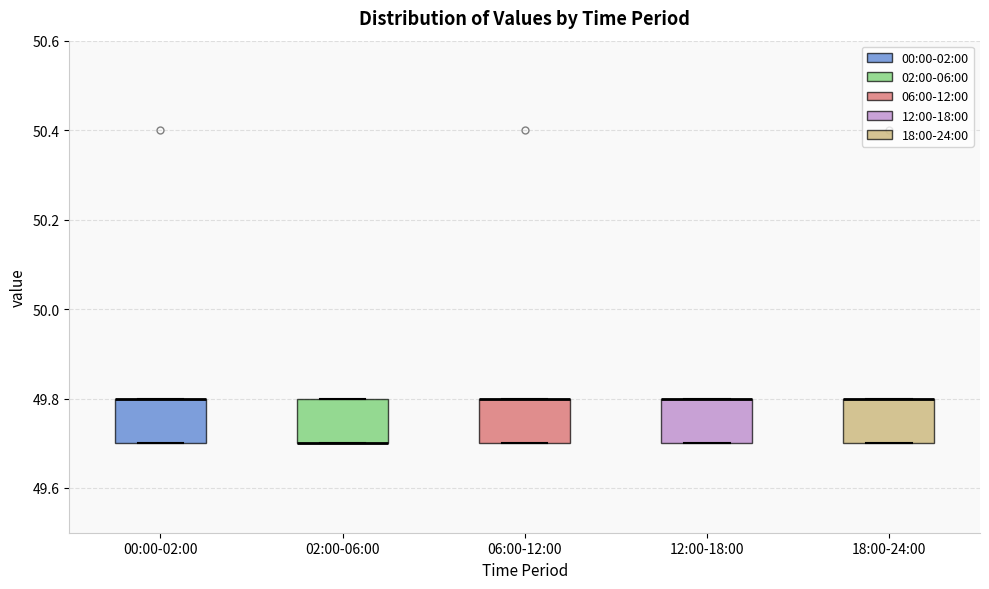

Reading left to right, transcribe this box plot: for each box, give where its median line is, the range the box spans, and where its two whiskers end, as read against the y-axis. The values are not printed on the chart, so give them approximately, as read against the axis.

00:00-02:00: median 49.8 (drawn on the box's upper edge), box 49.7 to 49.8, whiskers 49.7 to 49.8
02:00-06:00: median 49.7 (drawn on the box's lower edge), box 49.7 to 49.8, whiskers 49.7 to 49.8
06:00-12:00: median 49.8 (drawn on the box's upper edge), box 49.7 to 49.8, whiskers 49.7 to 49.8
12:00-18:00: median 49.8 (drawn on the box's upper edge), box 49.7 to 49.8, whiskers 49.7 to 49.8
18:00-24:00: median 49.8 (drawn on the box's upper edge), box 49.7 to 49.8, whiskers 49.7 to 49.8